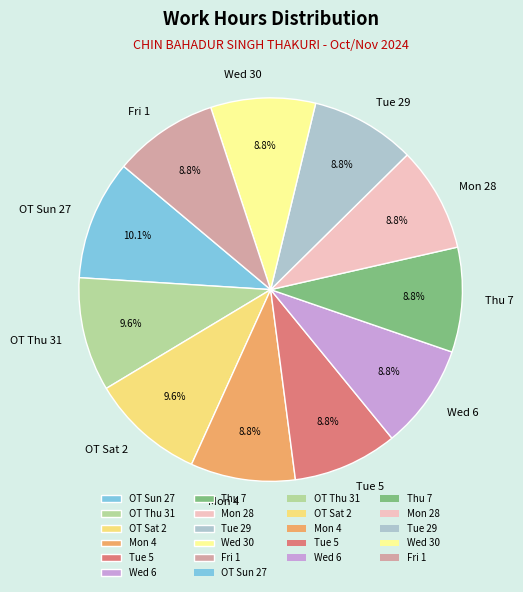

The Wed 6 slice represents 9% of the pie. True or false?

True